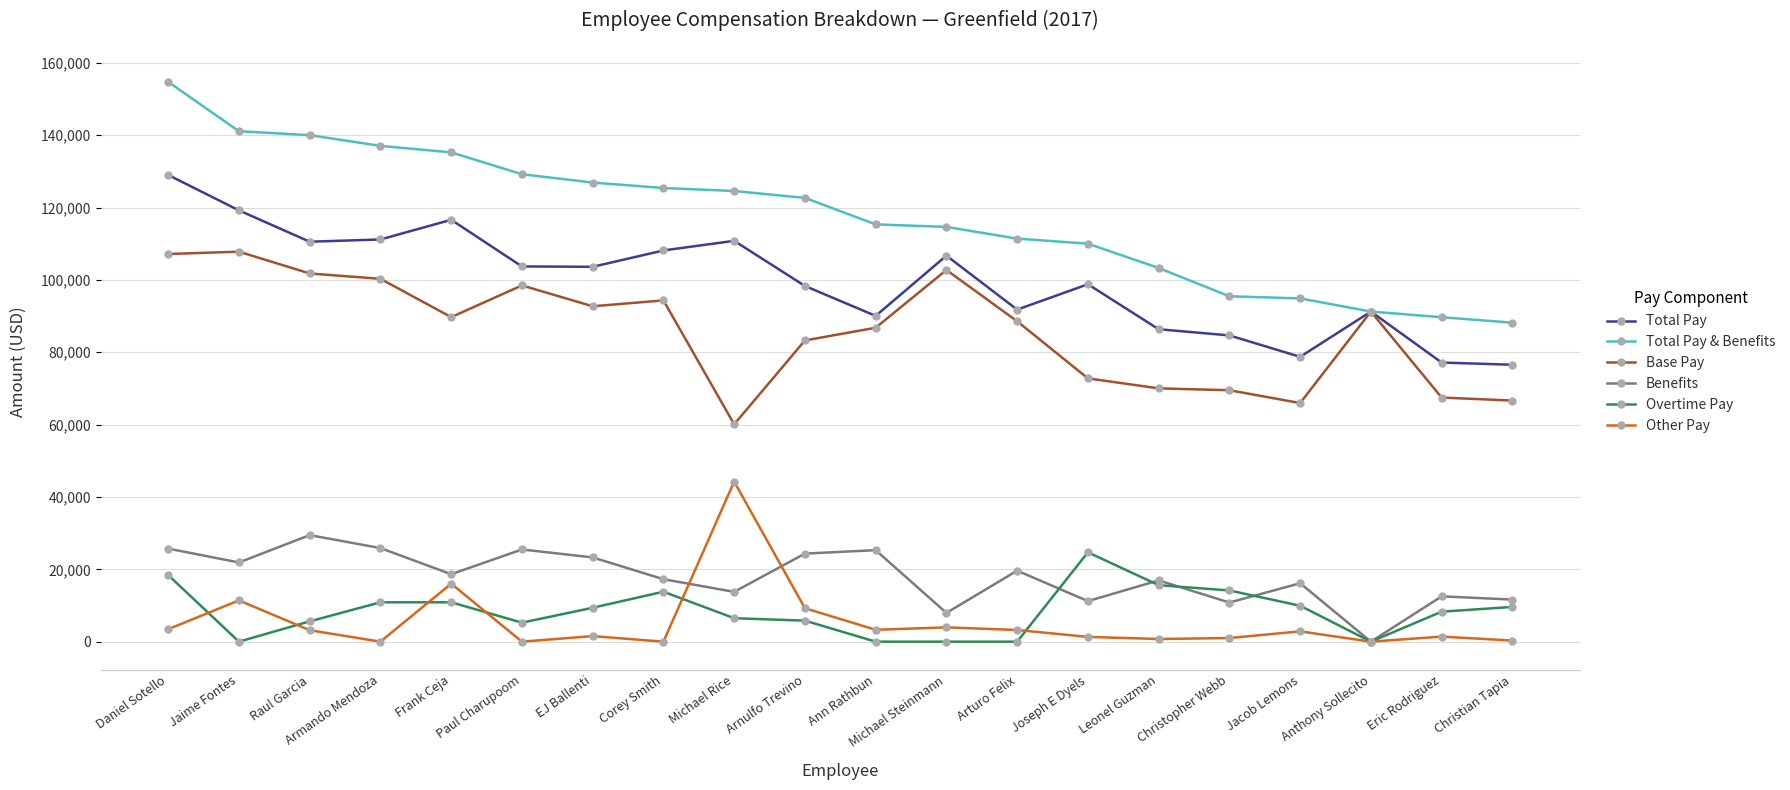

What is the label of the 10th point from the left?

Arnulfo Trevino